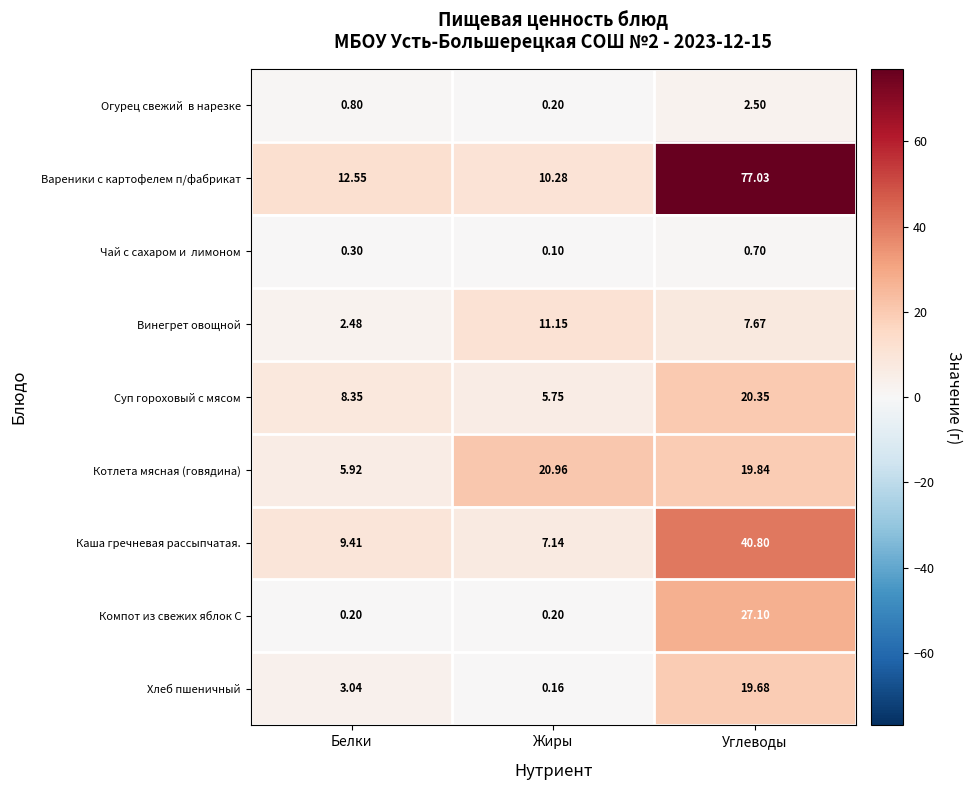

Which series has the largest range (max minus min)?

Вареники с картофелем п/фабрикат